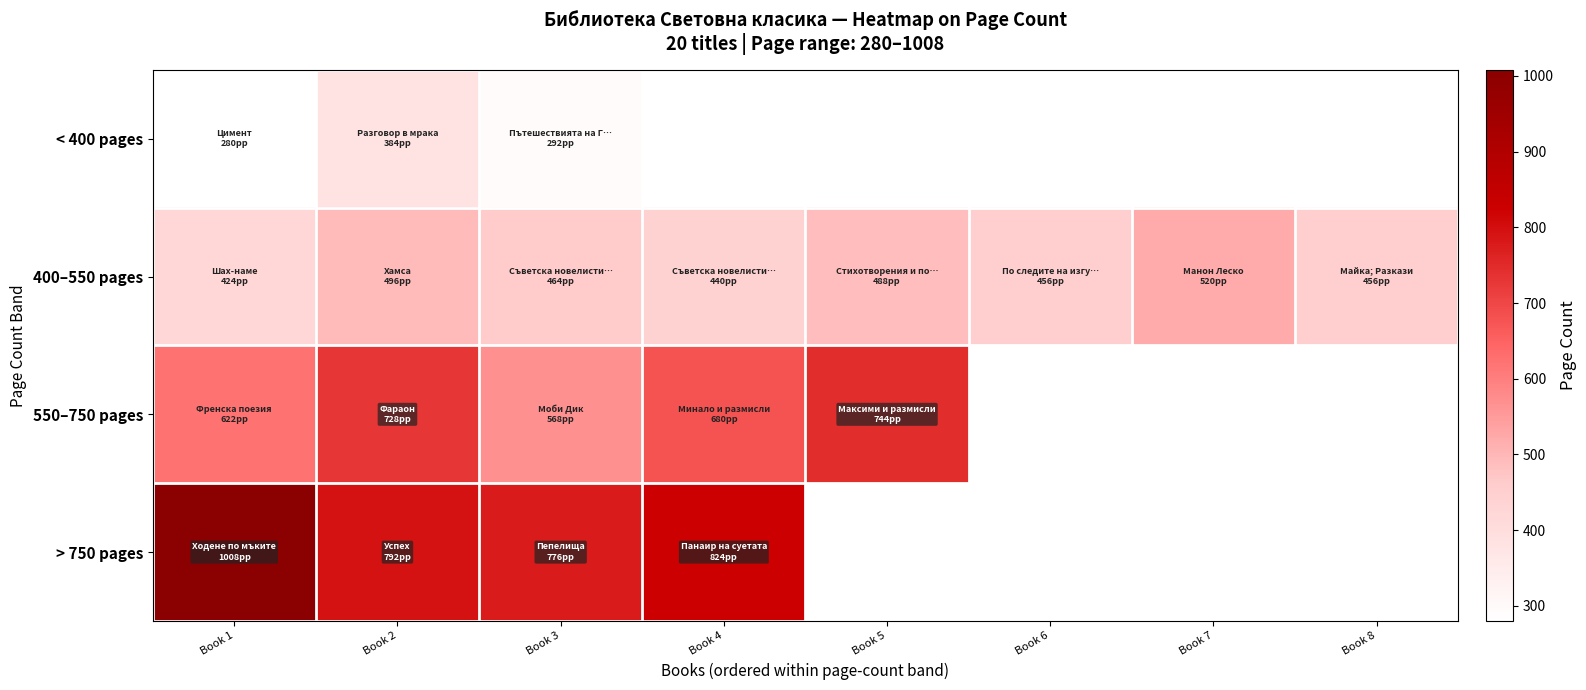

Rank the series by their average value, from lowest to highest.

< 400 pages, 400–550 pages, 550–750 pages, > 750 pages